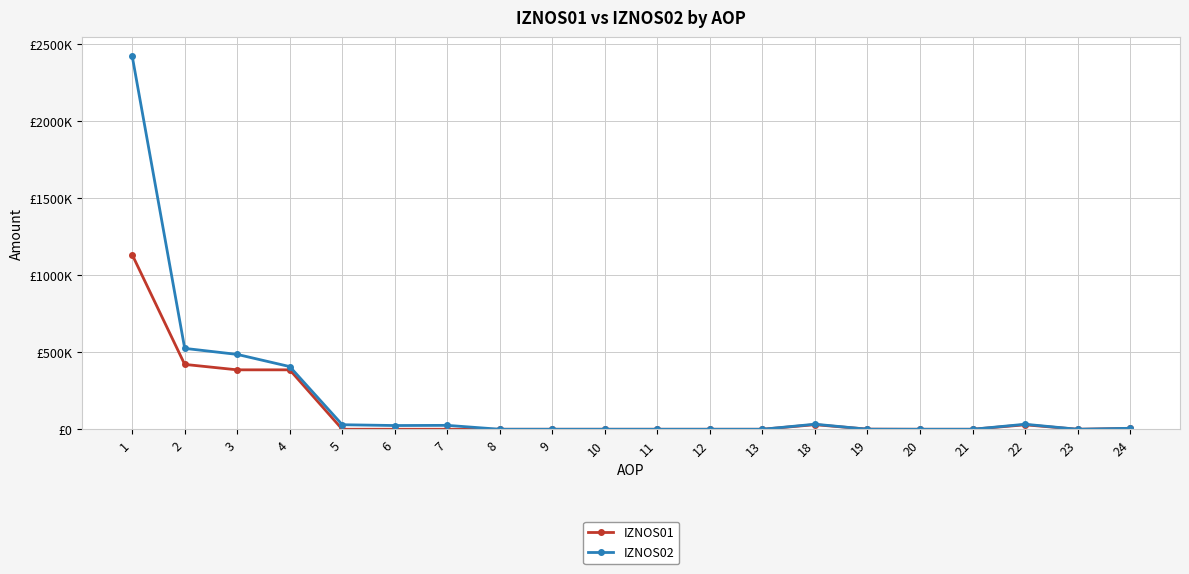

Which series has the largest total across all categories?

IZNOS02